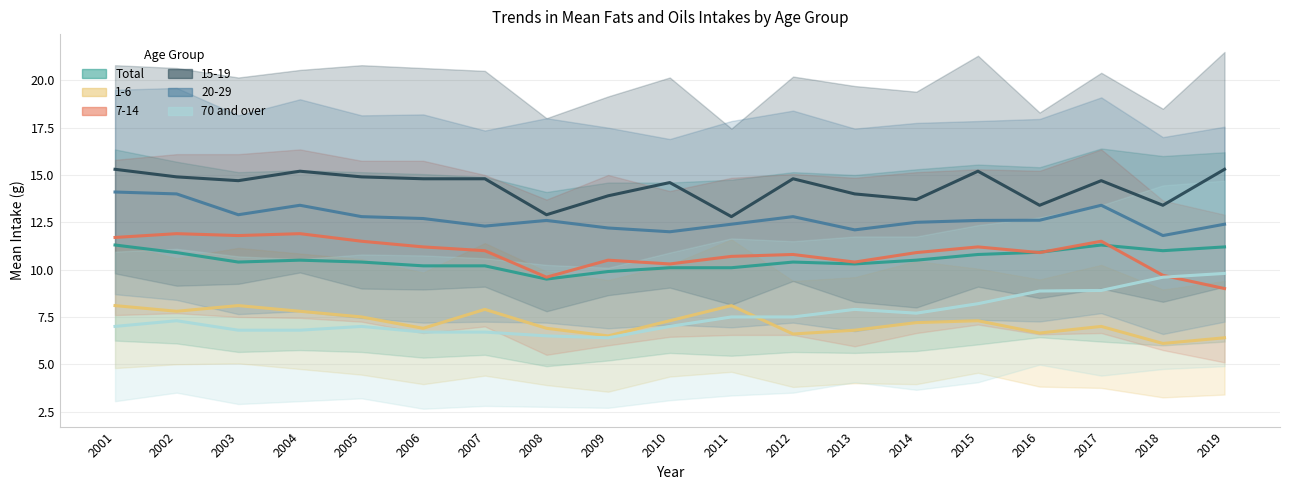

Is this an area chart (filled region under the line)?

No